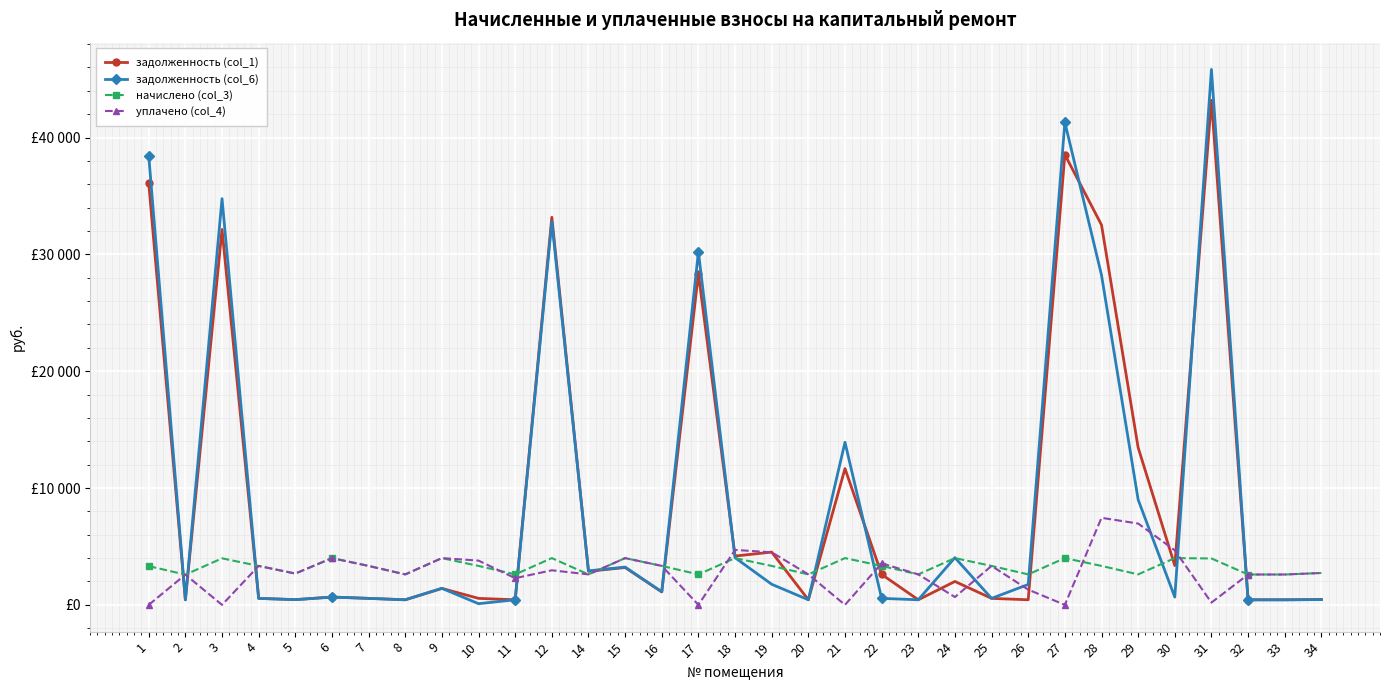

True or false: задолженность (col_6) and задолженность (col_1) intersect in this chart.

True